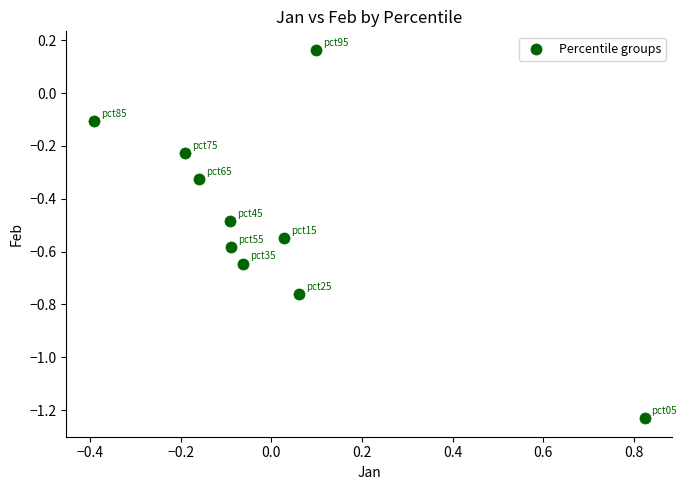

What is the range of X values (max minus min)?

1.2